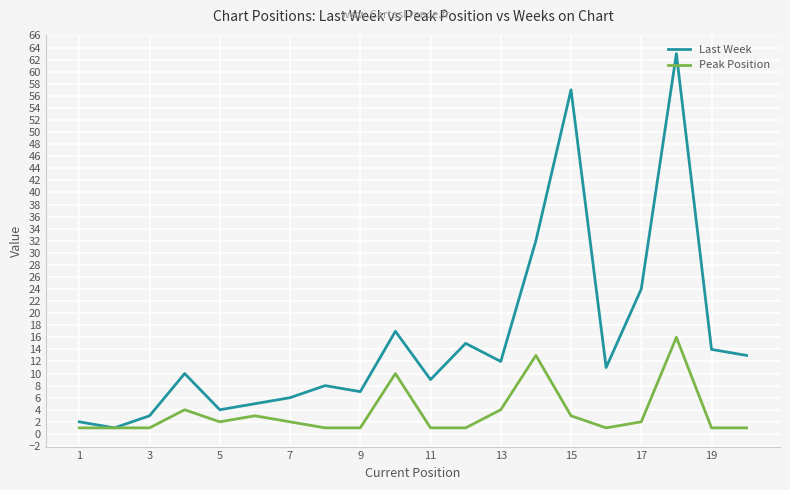

Which series has the widest spread of values?

Last Week